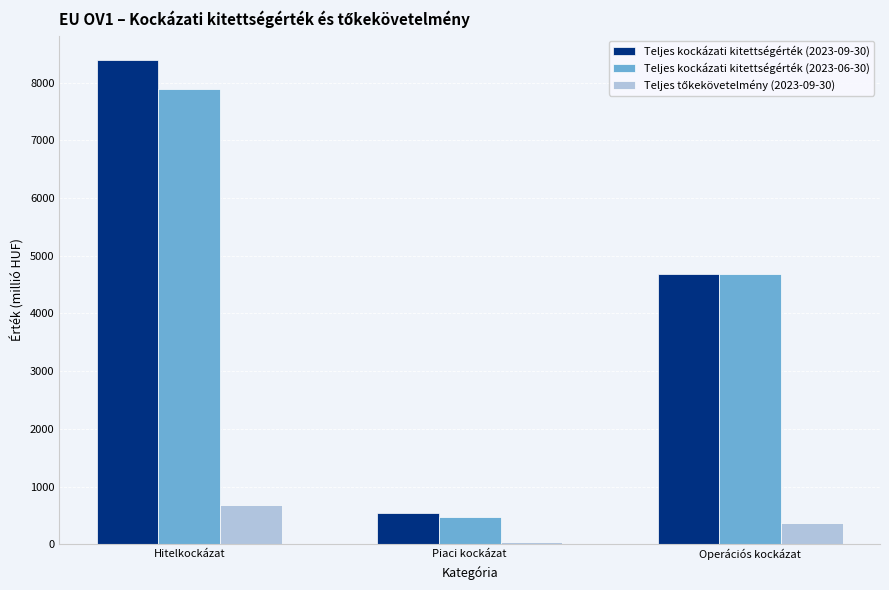

Does the chart contain stacked bars?

No